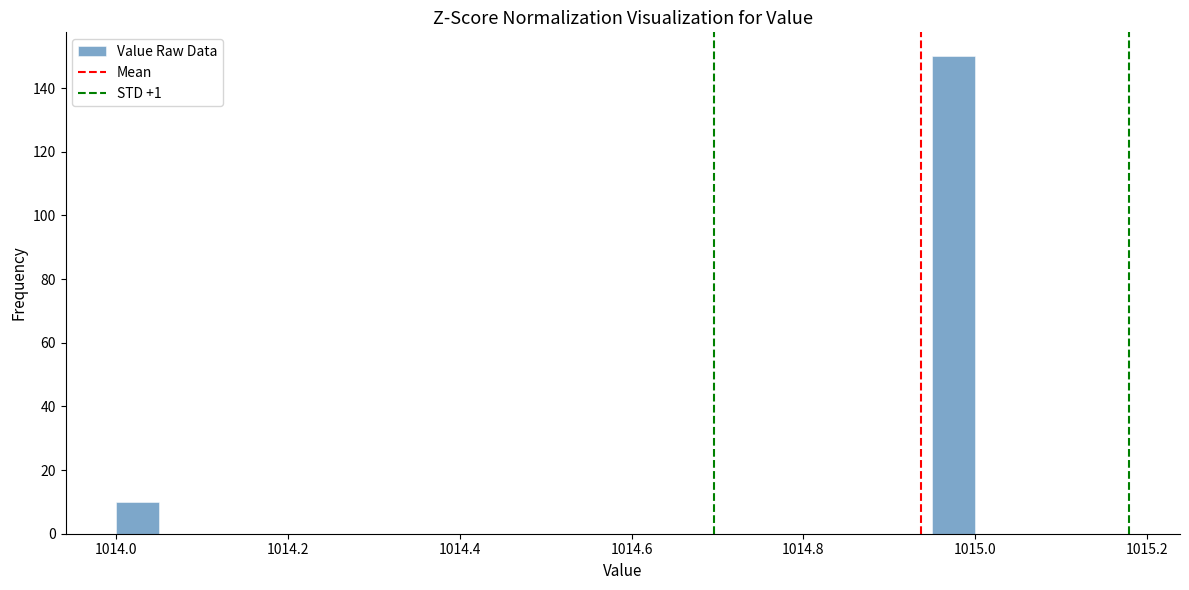

Read against the x-axis, roughly where is the centre of the tallest bar?

1014.98